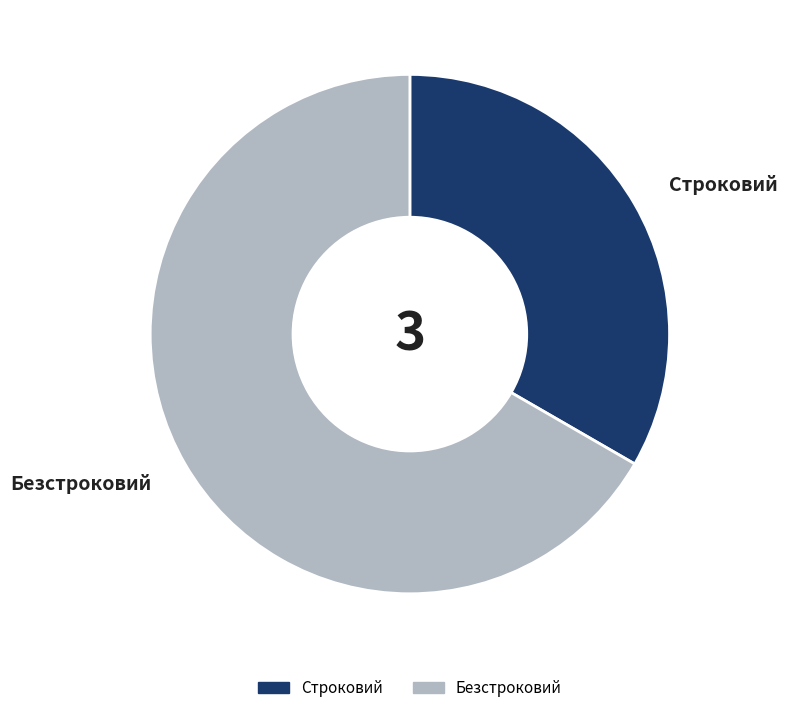

Which category has the smallest portion of the pie?

Строковий